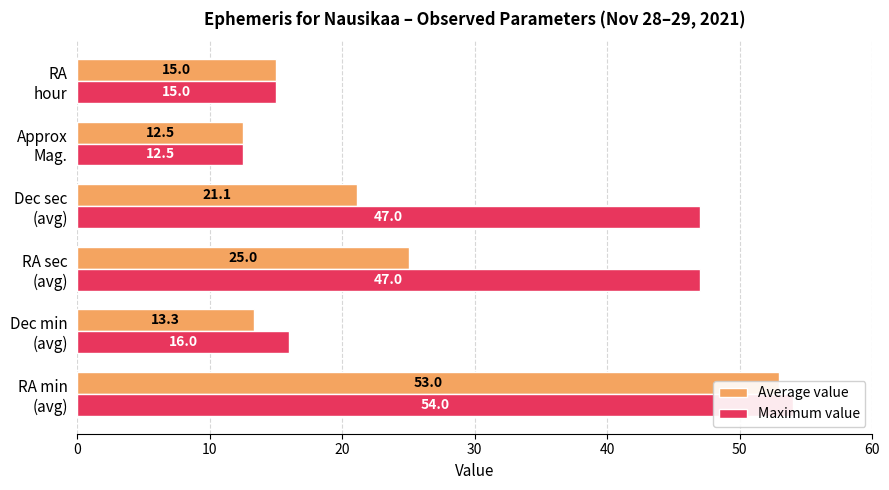

Reading left to right, what are all the values shown in this chart?

Average value: 53.0	13.3	25.0	21.1	12.5	15.0
Maximum value: 54.0	16.0	47.0	47.0	12.5	15.0